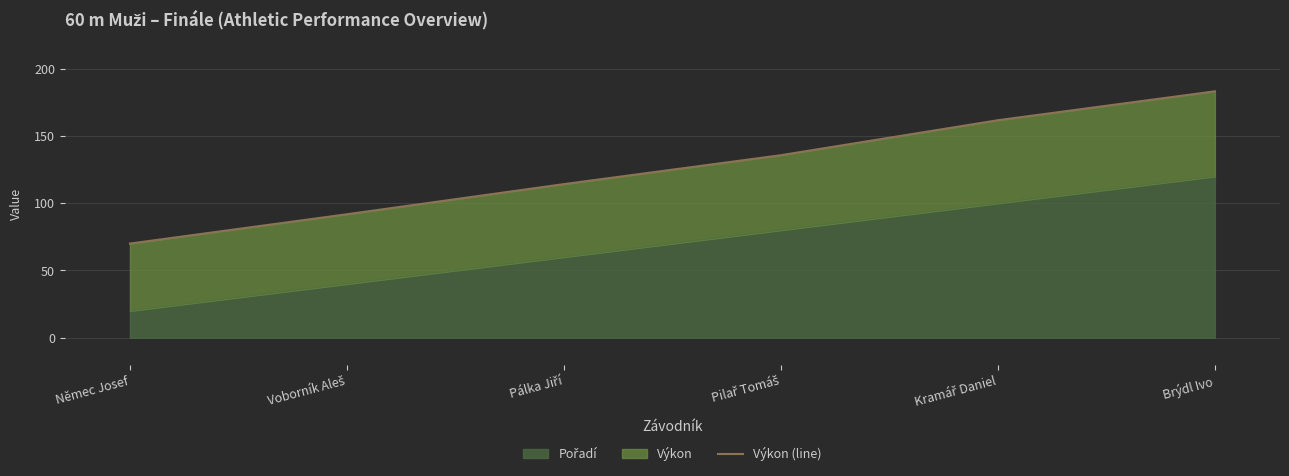

What is the difference between the values at Pálka Jiří and Pilař Tomáš?

21.5